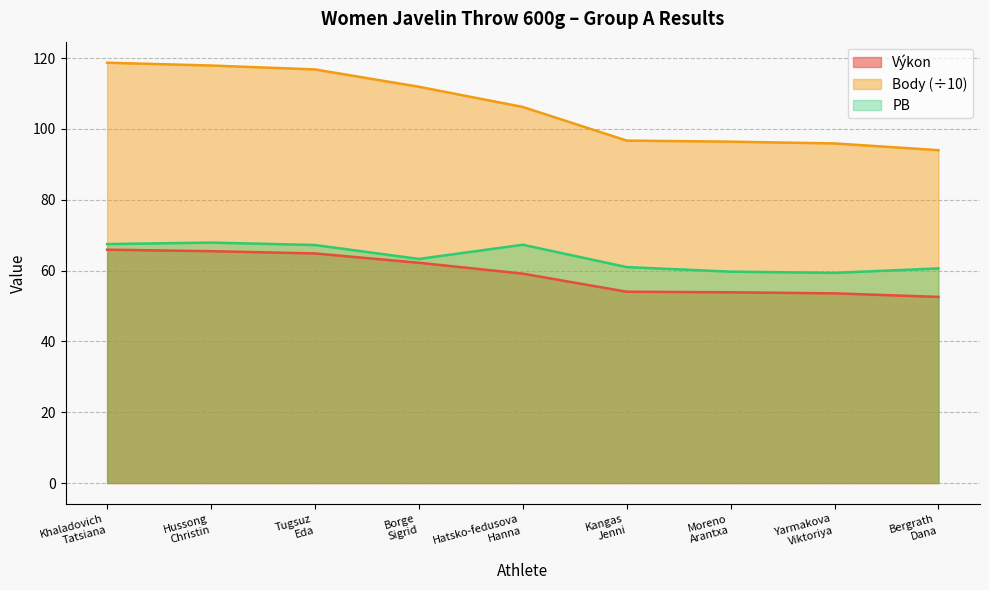

What is the difference between the maximum and minimum values in the PB series?

8.6